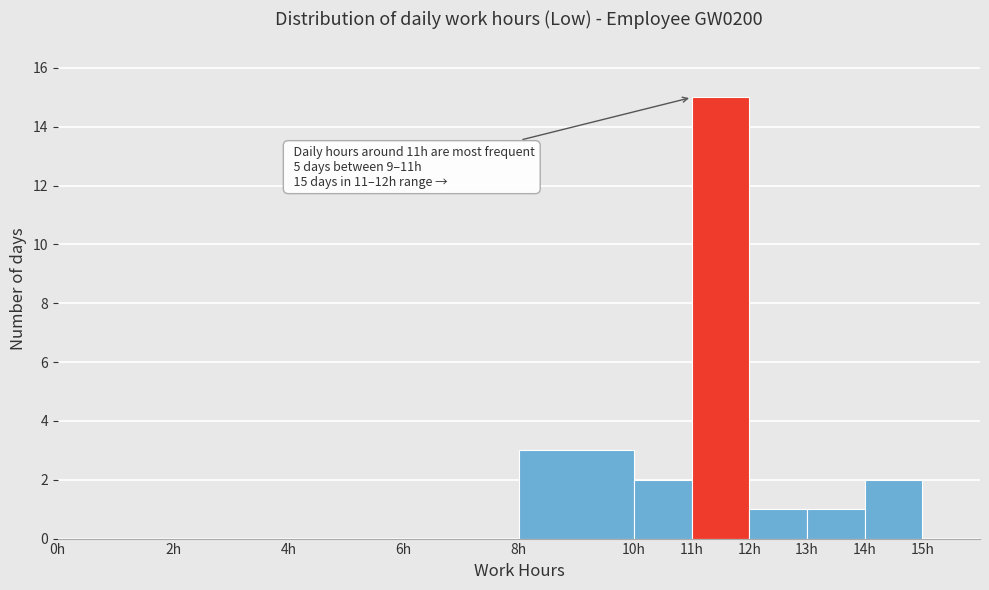

Which range on the x-axis has the tallest bar?

11 to 12